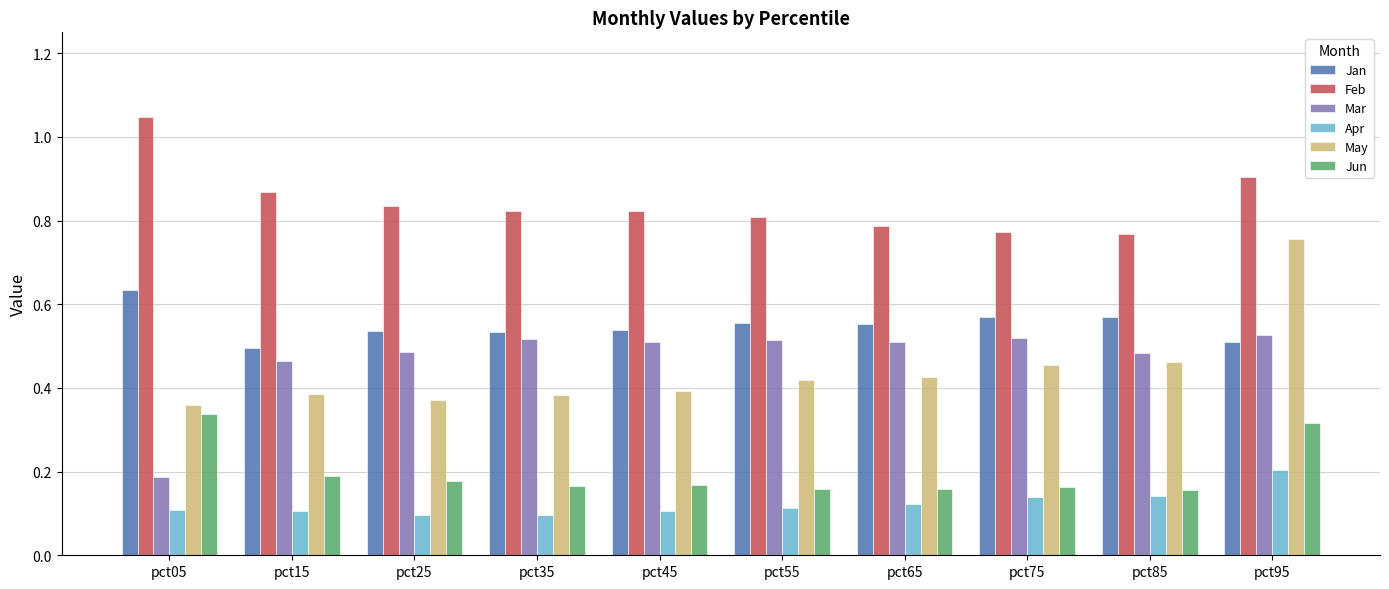

How many Feb values are between 0 and 1?

9